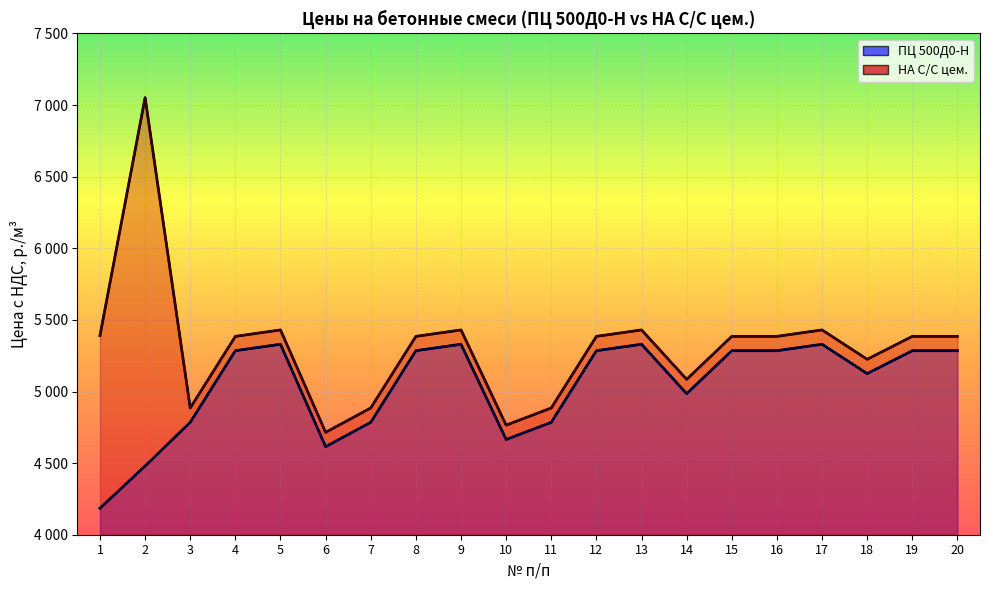

Rank the series by their average value, from lowest to highest.

ПЦ 500Д0-Н, НА С/С цем.